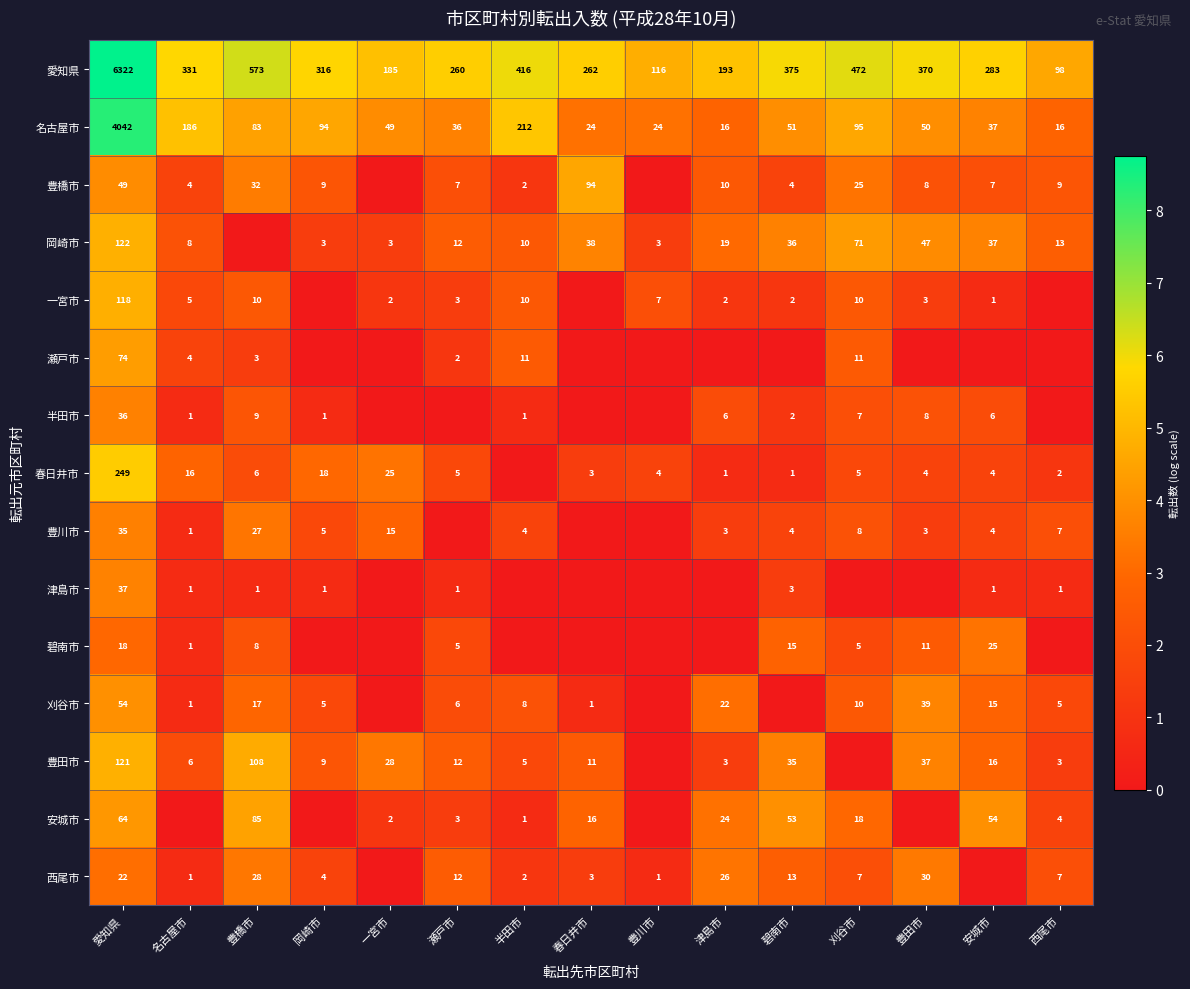

What is the difference between the 一宮市 values at 名古屋市 and 半田市?

5